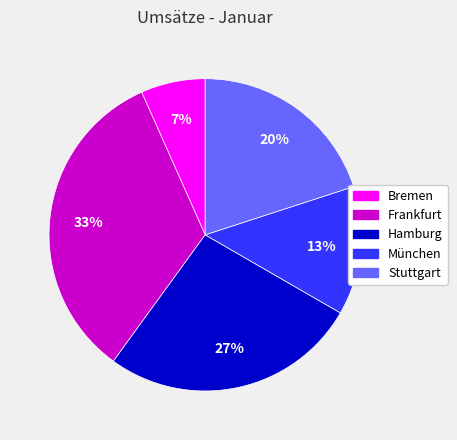

Combined, do München and Frankfurt account for over 50%?

No